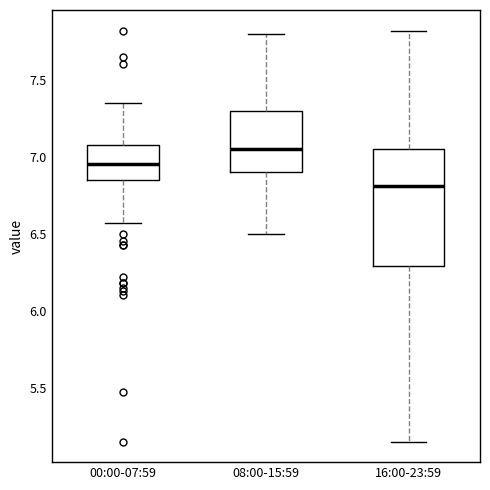

Which box is the tallest, from its lower edge to its upper edge?

16:00-23:59